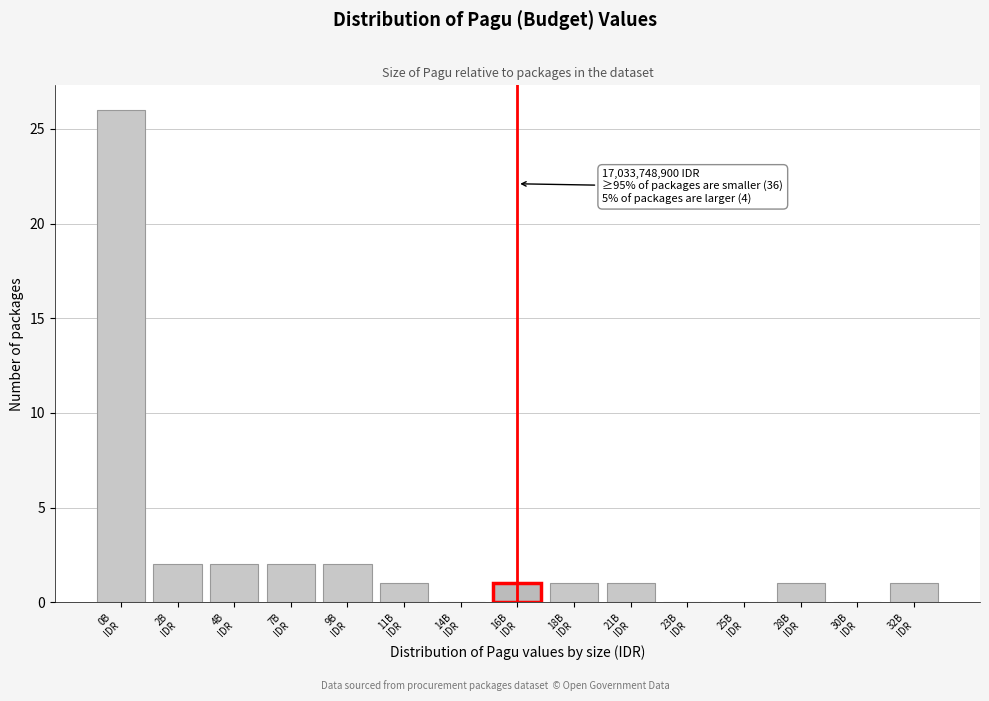

What is the sum of all values?

40